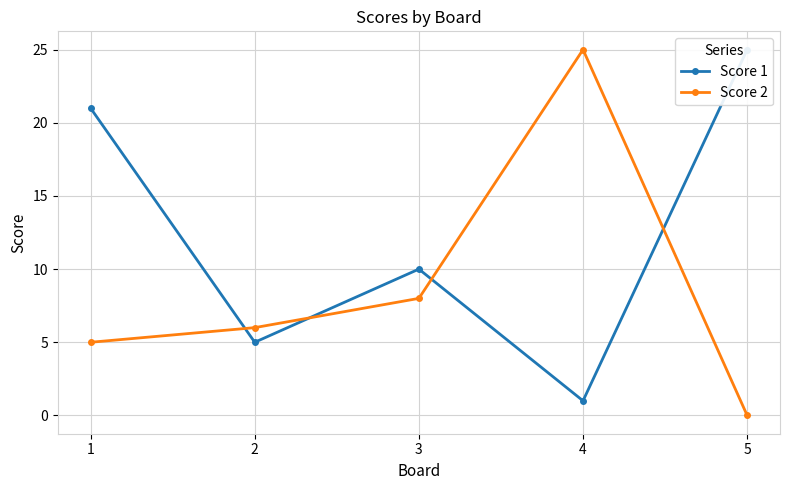

At how many categories does at least one series exceed 22?

2